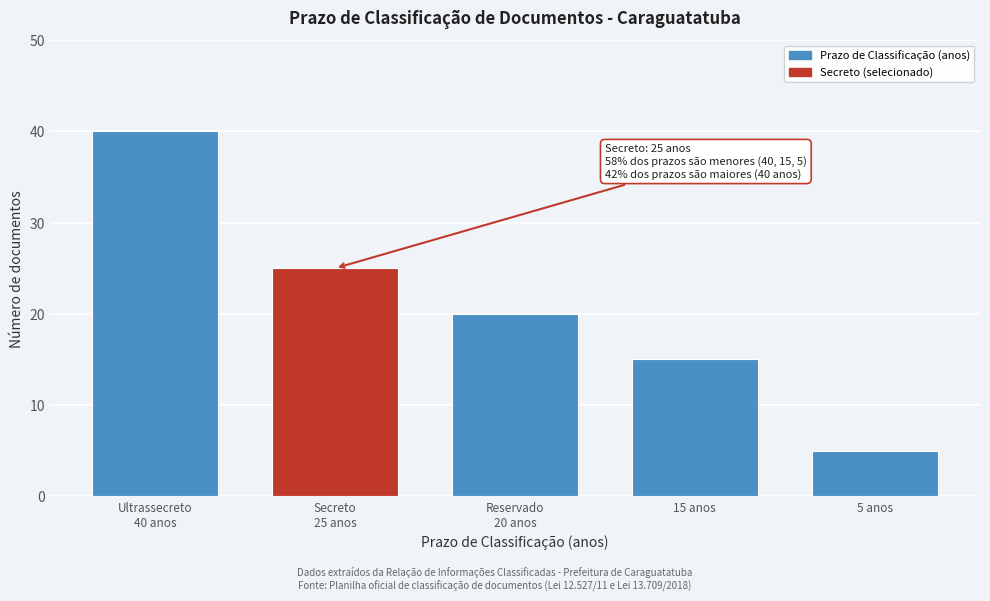

Reading left to right, extract all data points from this chart.

40	25	20	15	5